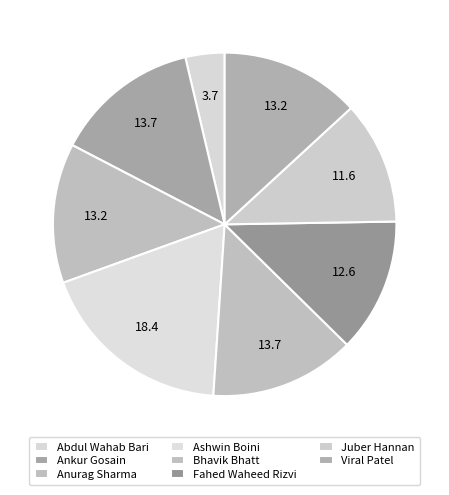

Is there a majority slice in this chart?

No